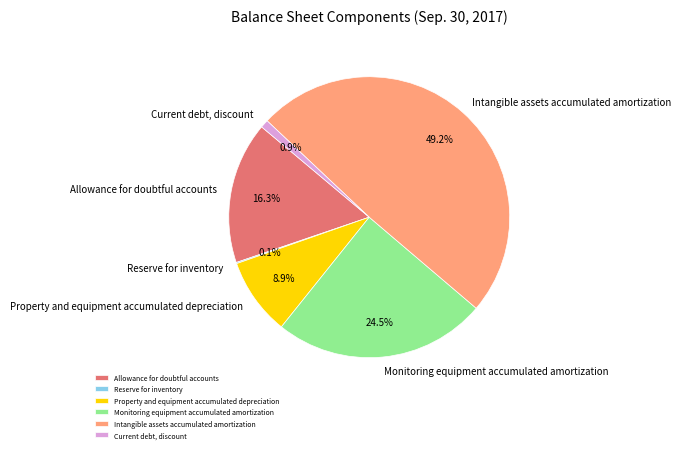

Between Property and equipment accumulated depreciation and Allowance for doubtful accounts, which is larger?

Allowance for doubtful accounts